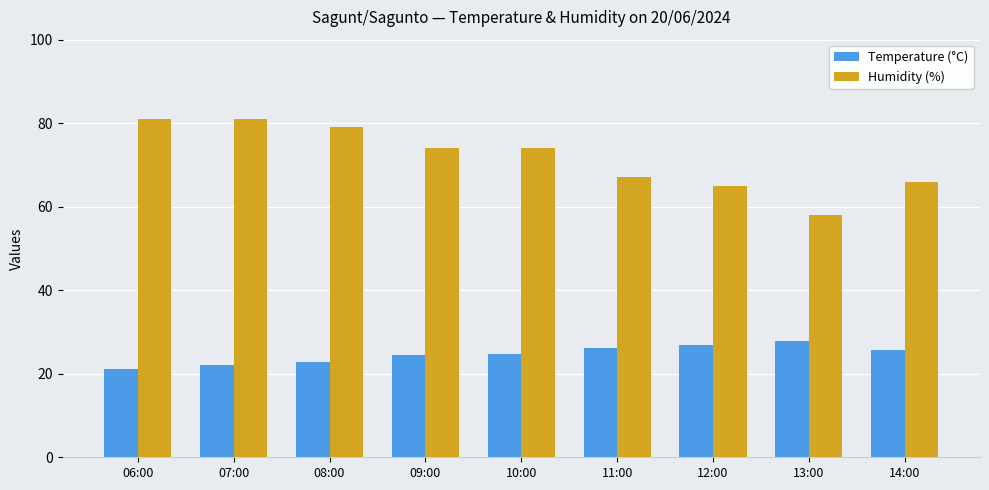

Which category has the lowest value in the Humidity (%) series?

13:00